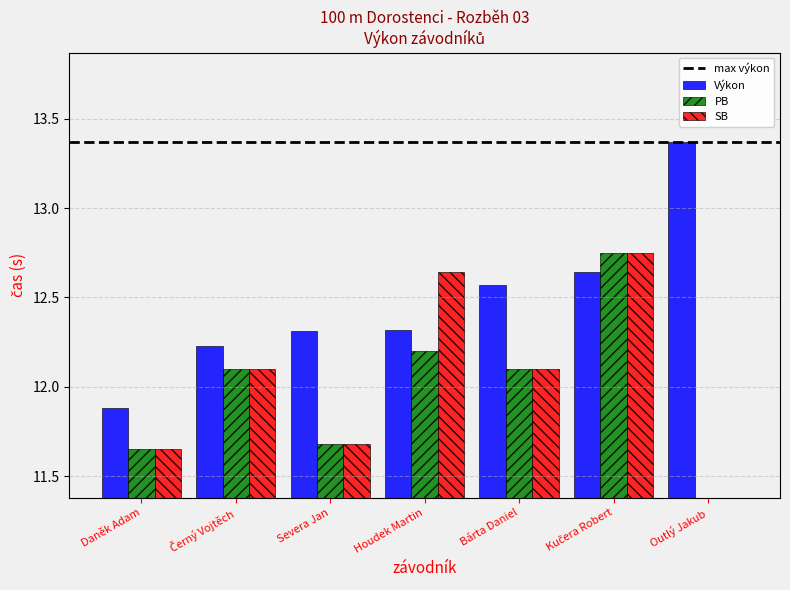

Where is SB nearest to the value 6?

Daněk Adam